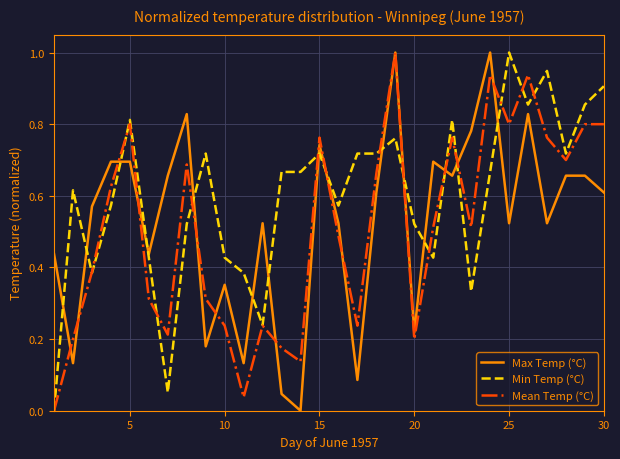

Does the chart have visible grid lines?

Yes